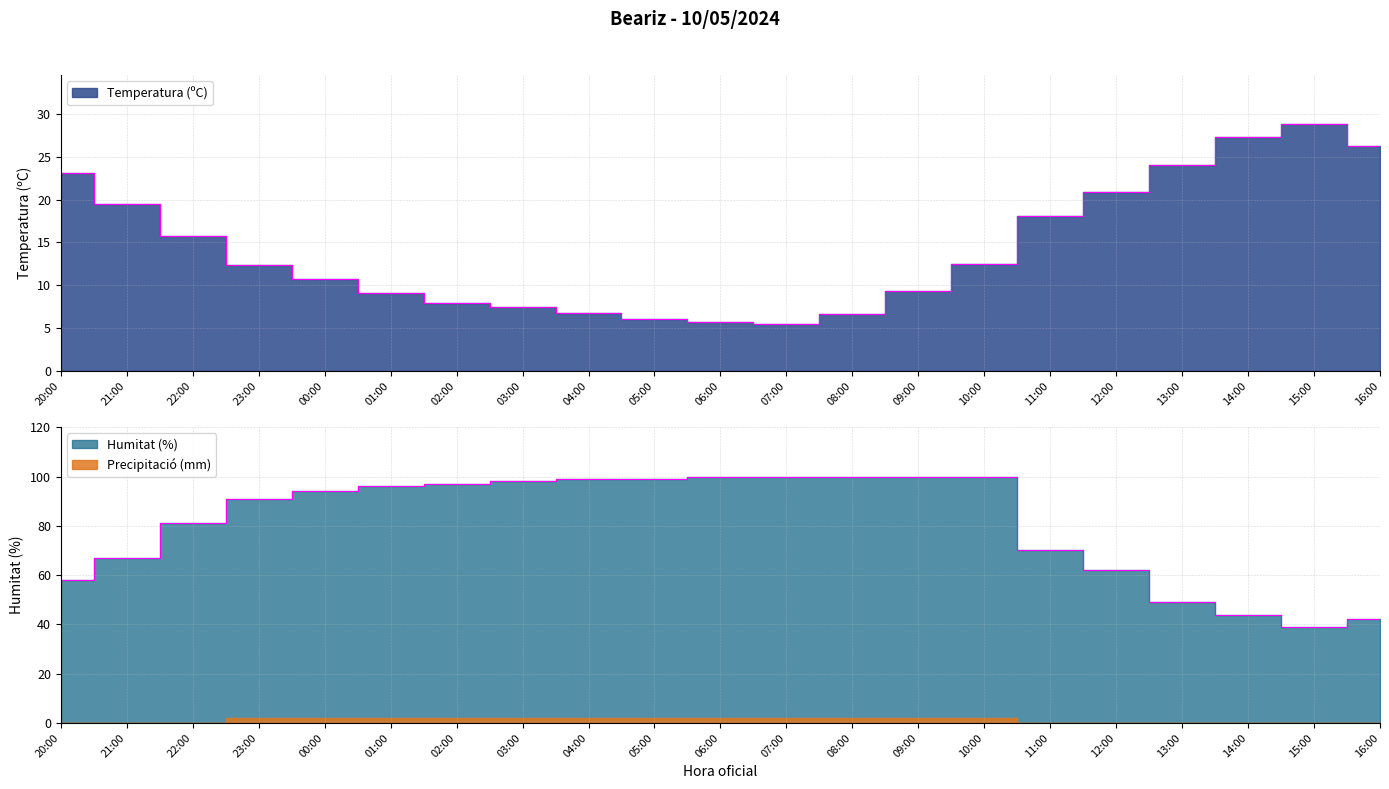

True or false: Humitat (%) and Temperatura (ºC) cross at least once.

False